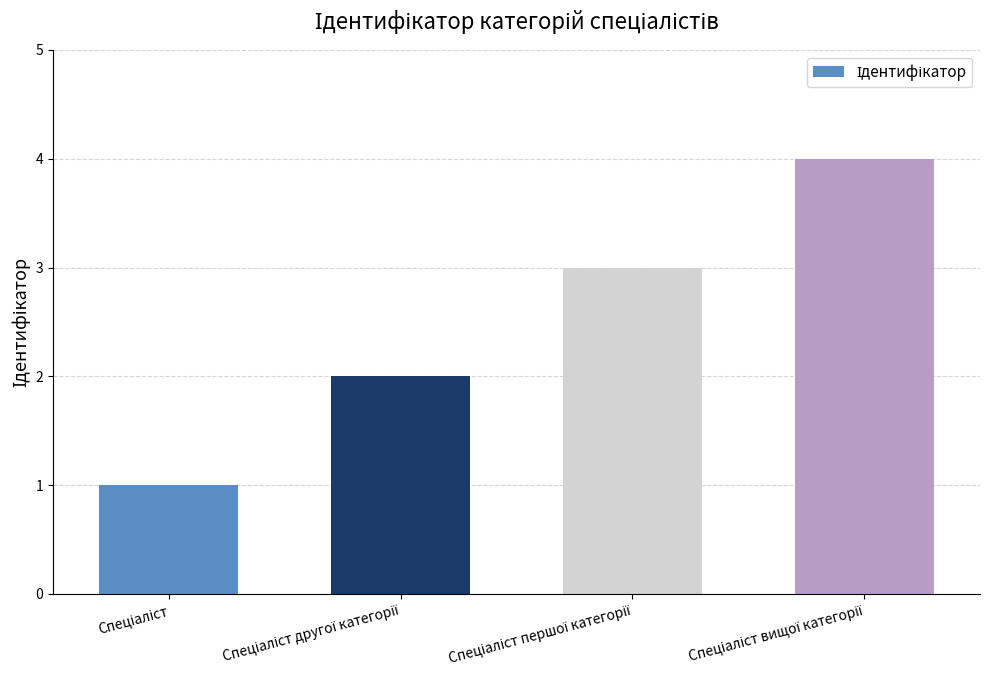

Reading right to left, what are all the values shown in this chart?

4	3	2	1